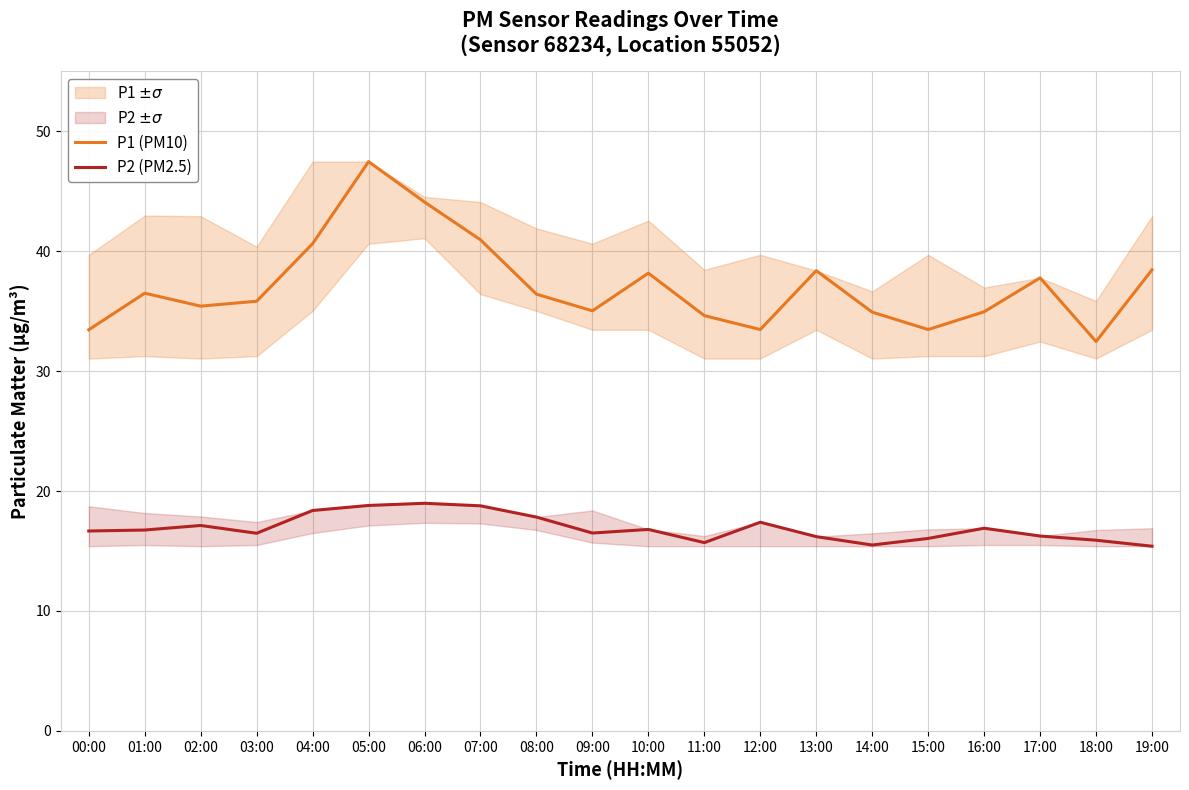

True or false: P2 (PM2.5) and P1 (PM10) cross at least once.

False